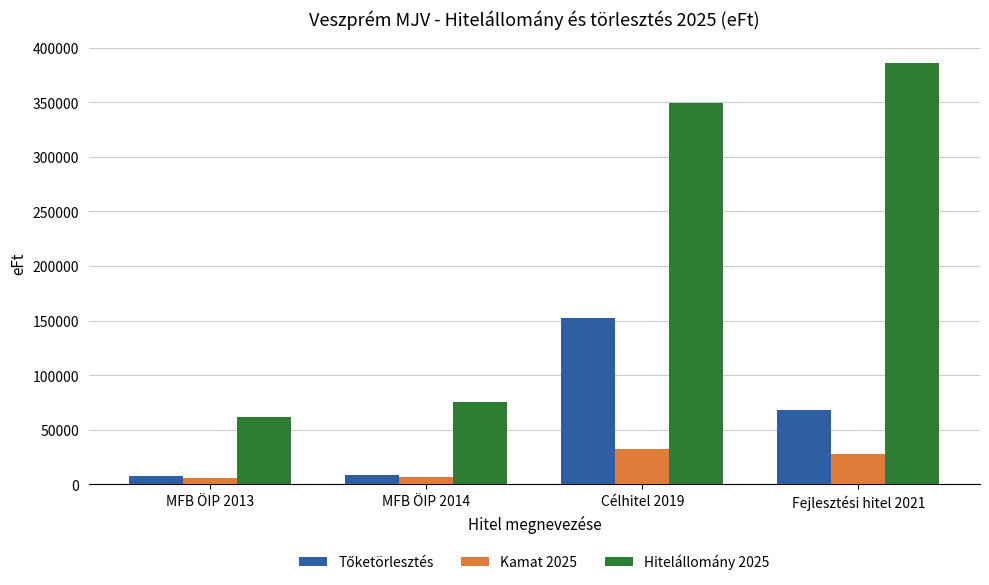

What is the spread (max minus min) of values at Fejlesztési hitel 2021?

358043